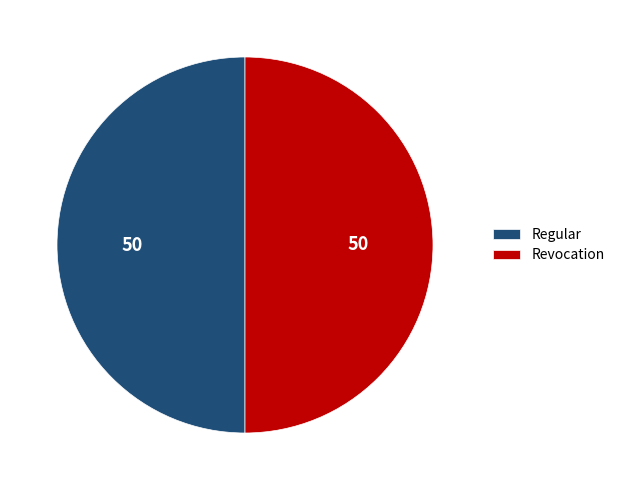

Combined, do Revocation and Regular account for over 50%?

Yes